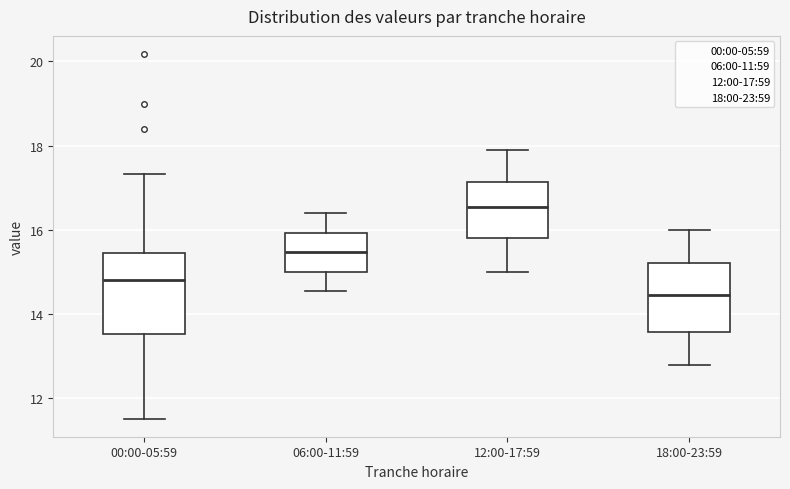

Which box's median line is the lowest?

18:00-23:59